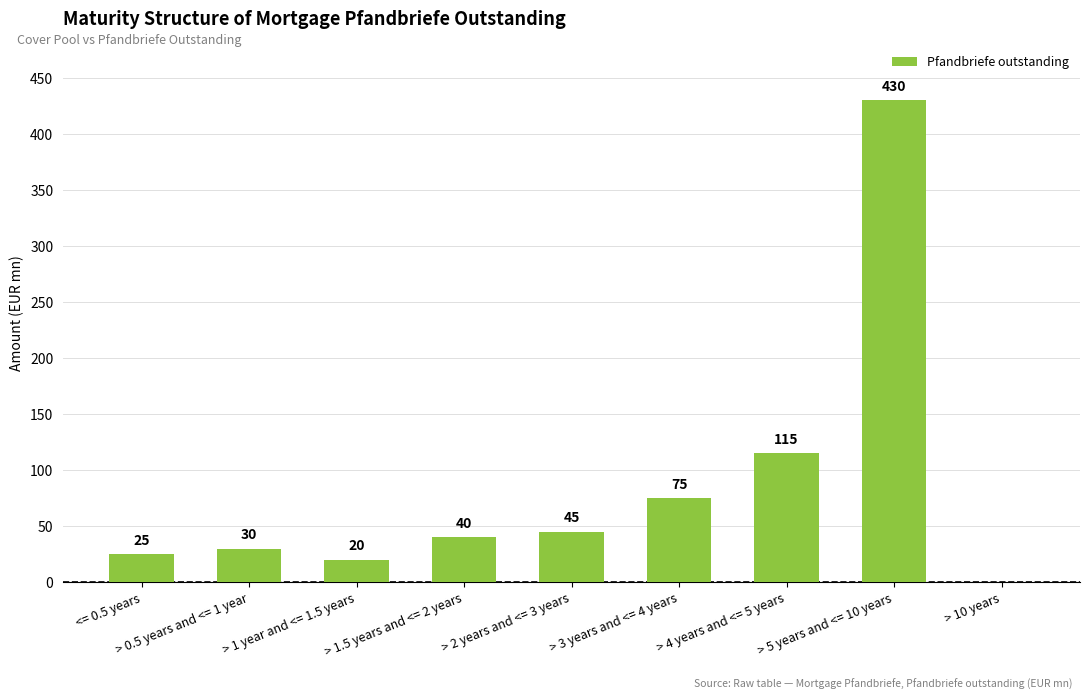

Between > 1.5 years and <= 2 years and > 0.5 years and <= 1 year, which is larger?

> 1.5 years and <= 2 years